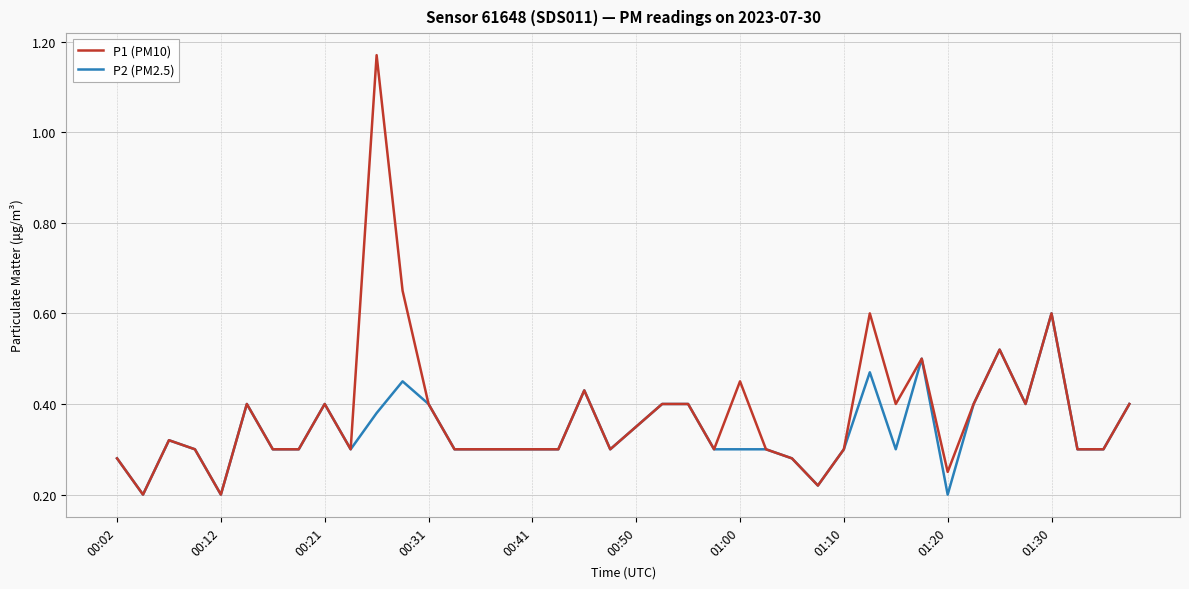

Which series has the largest range (max minus min)?

P1 (PM10)